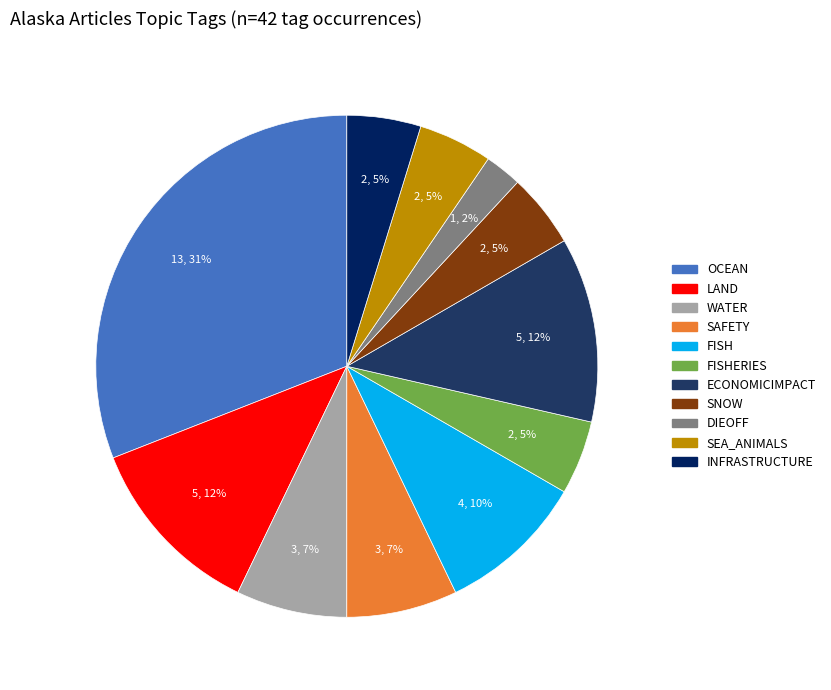

Is there a majority slice in this chart?

No